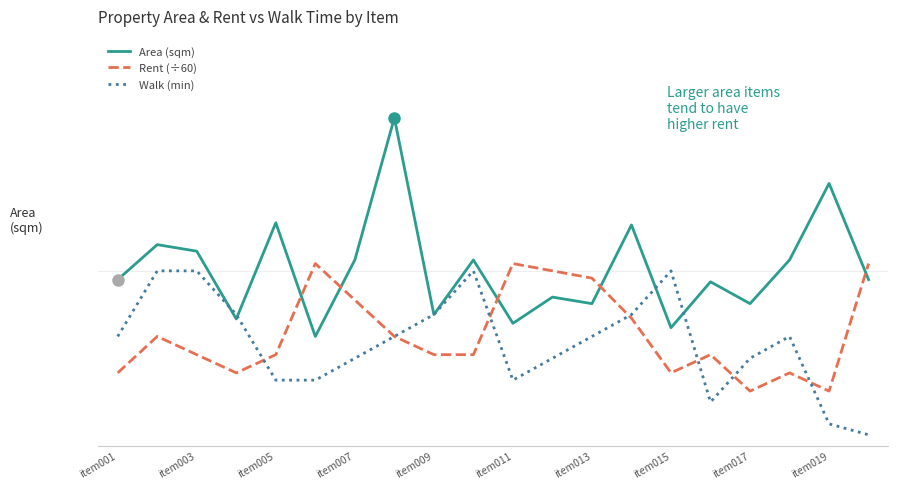

List the series in order of their peak value, lowest first.

Walk (min), Rent (÷60), Area (sqm)